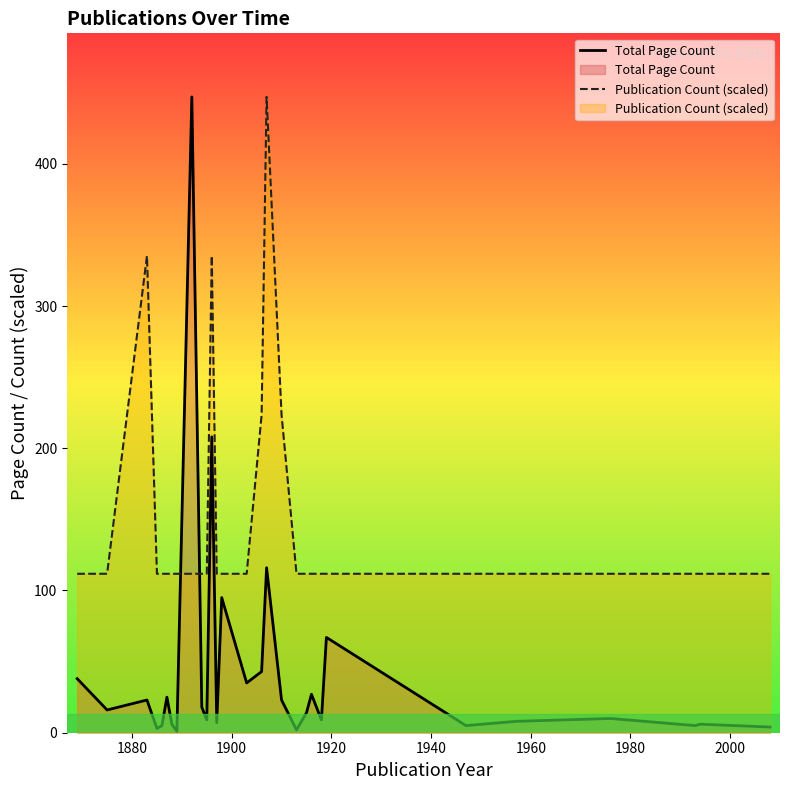

Rank the series by their average value, from highest to lowest.

Publication Count (scaled), Total Page Count